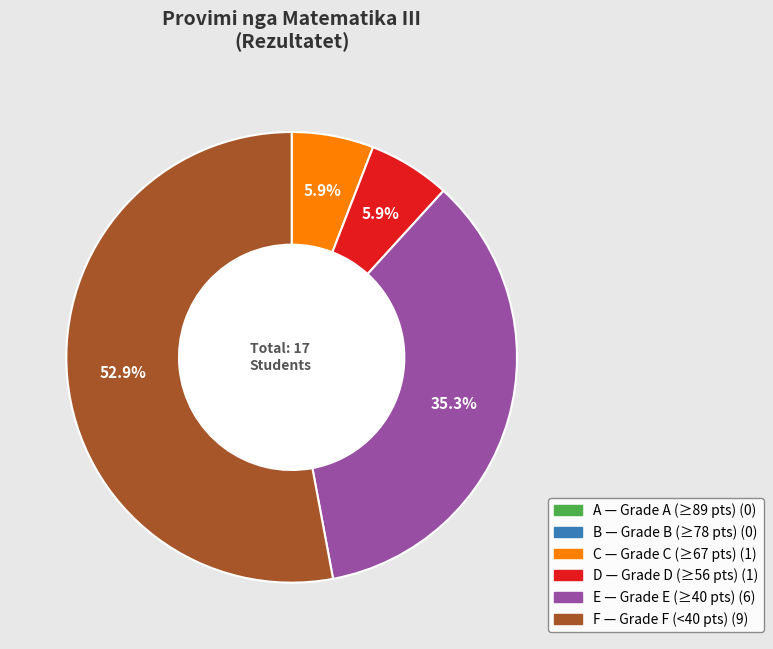

Is there any slice that represents more than half of the pie?

Yes